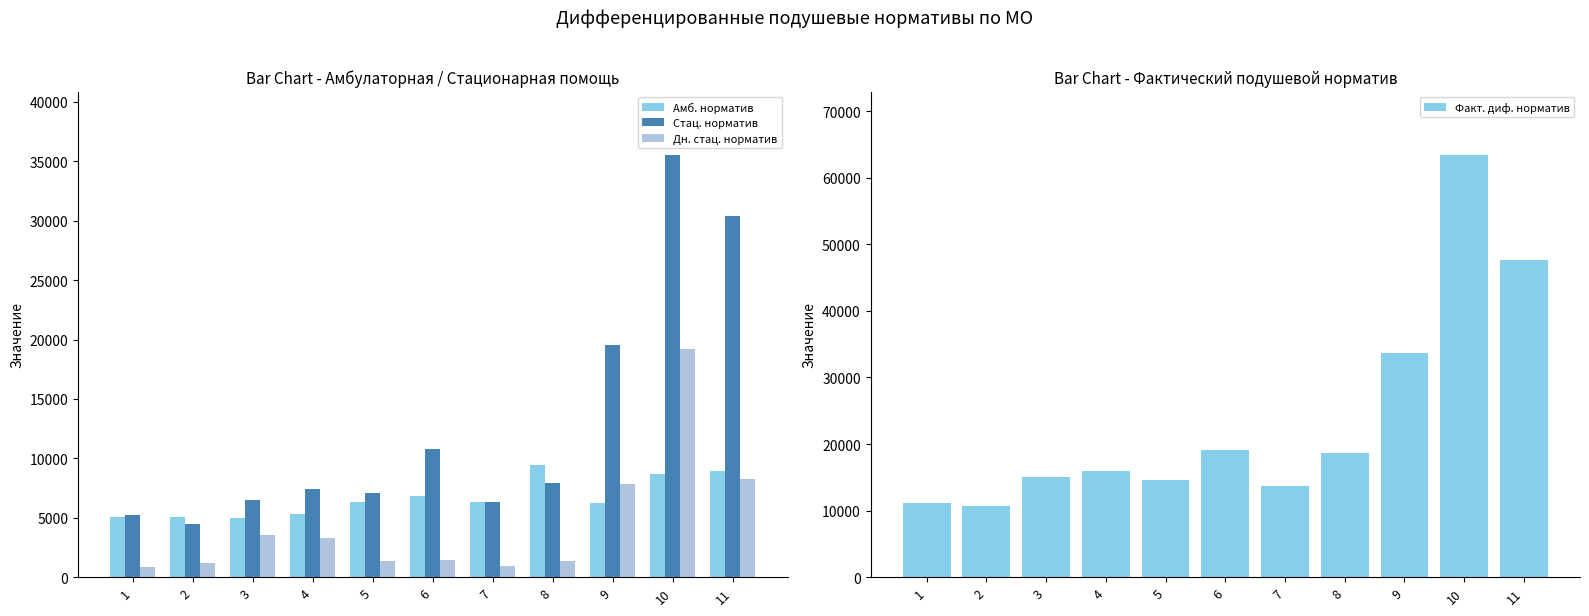

Which has a higher value, 8 or 10?

8